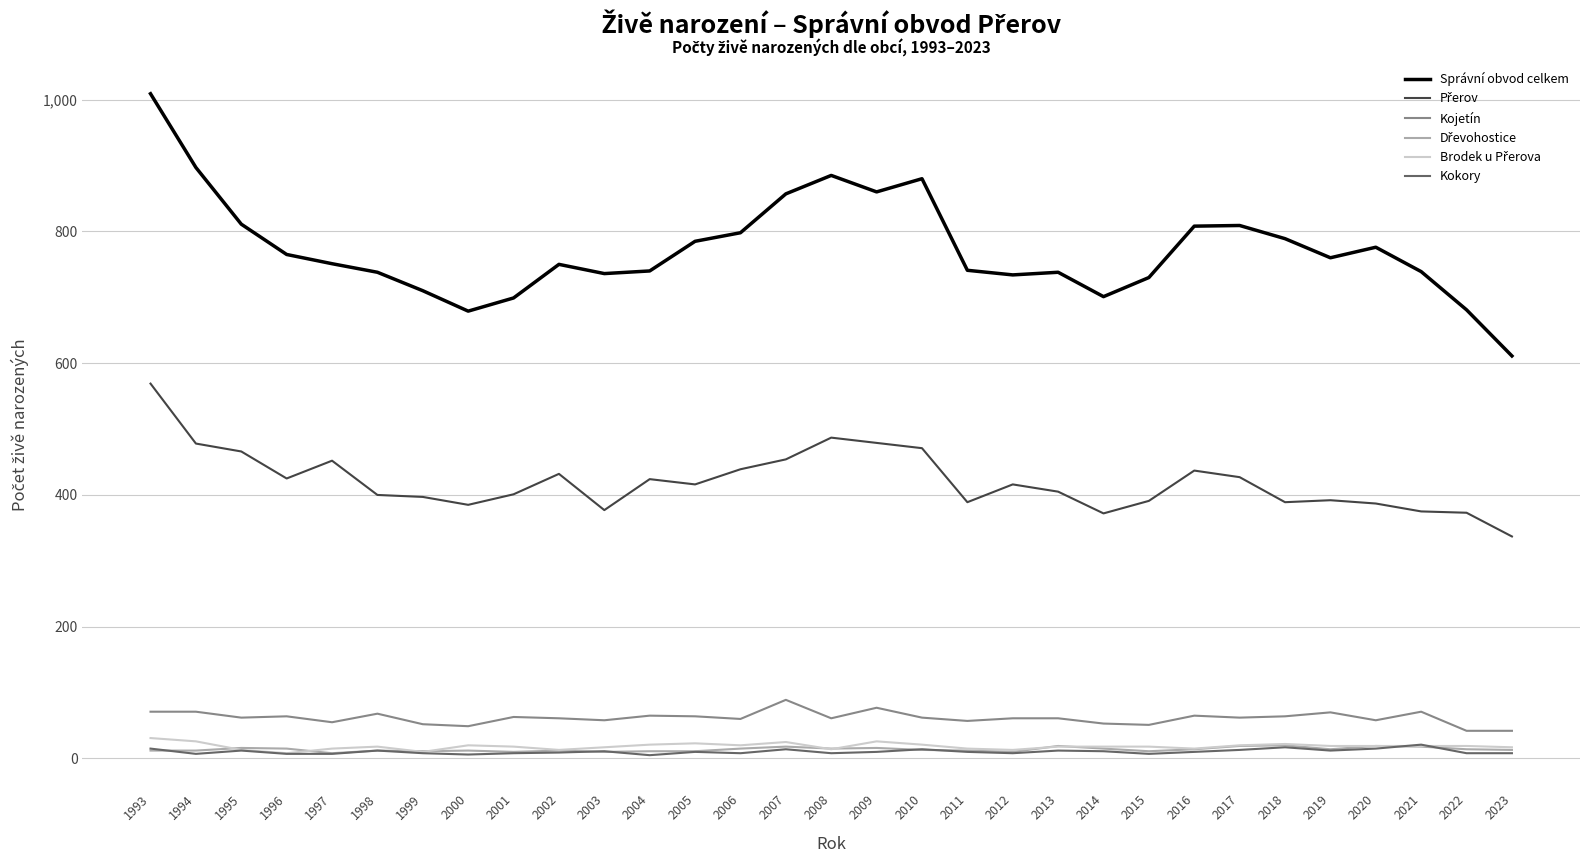

How many categories are shown in the chart?

31